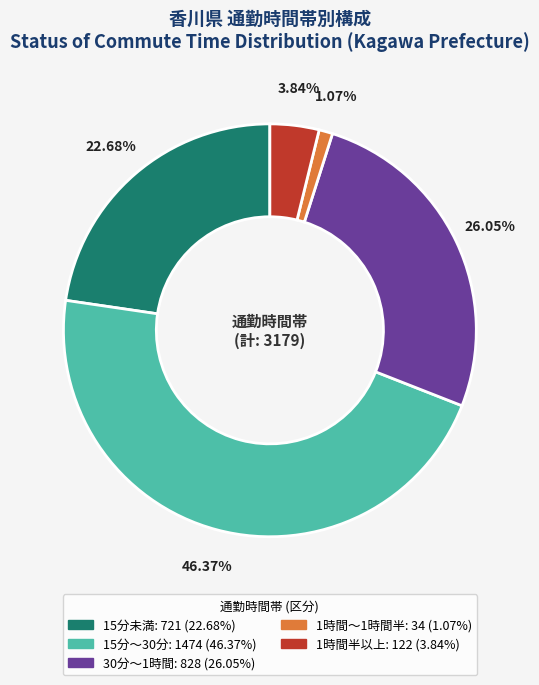

Rank the categories by value from lowest to highest.

1時間～1時間半, 1時間半以上, 15分未満, 30分～1時間, 15分～30分